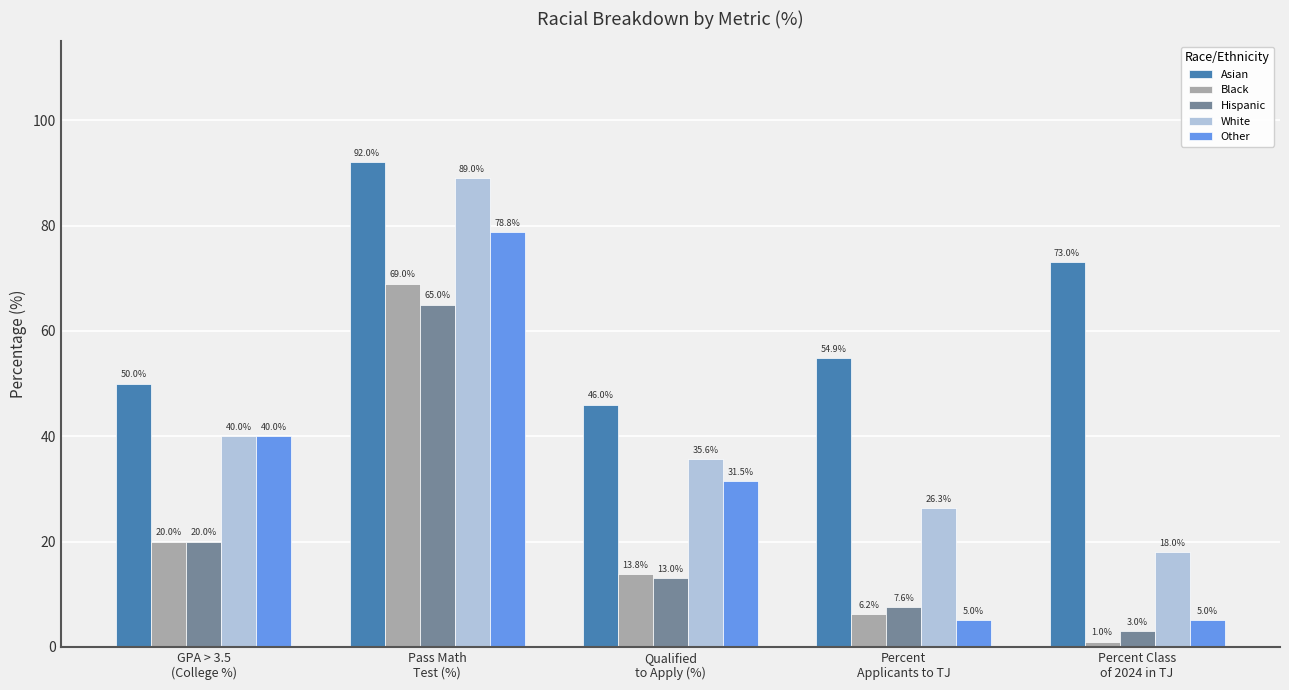

Which series changed the most between Pass Math
Test (%) and Percent Class
of 2024 in TJ?

Other